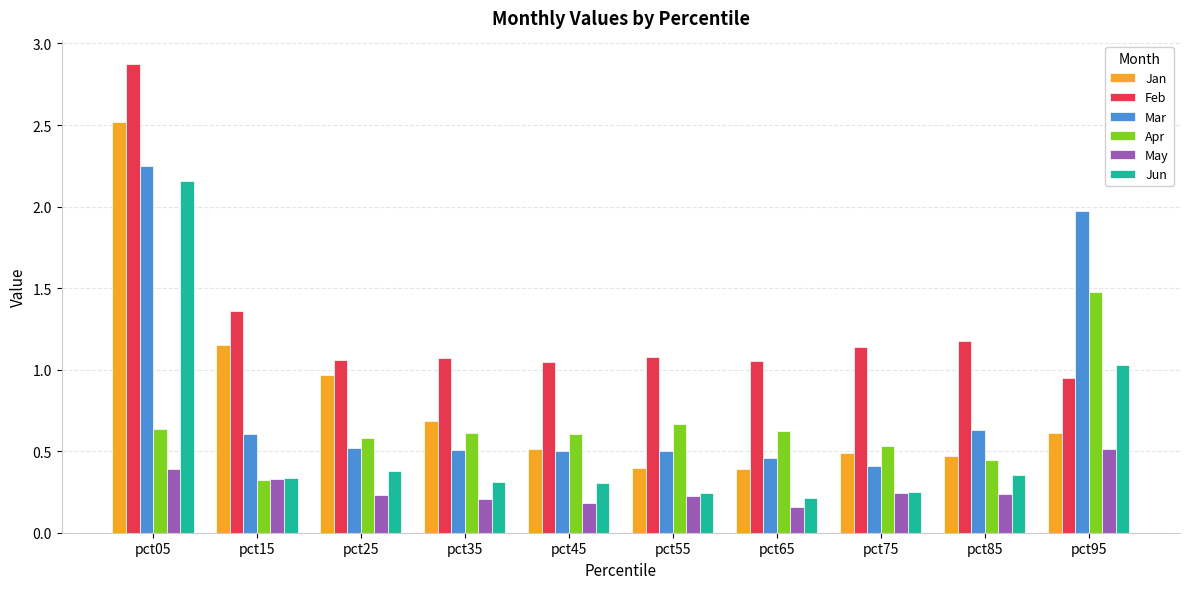

Which series changed the most between pct75 and pct85?

Mar